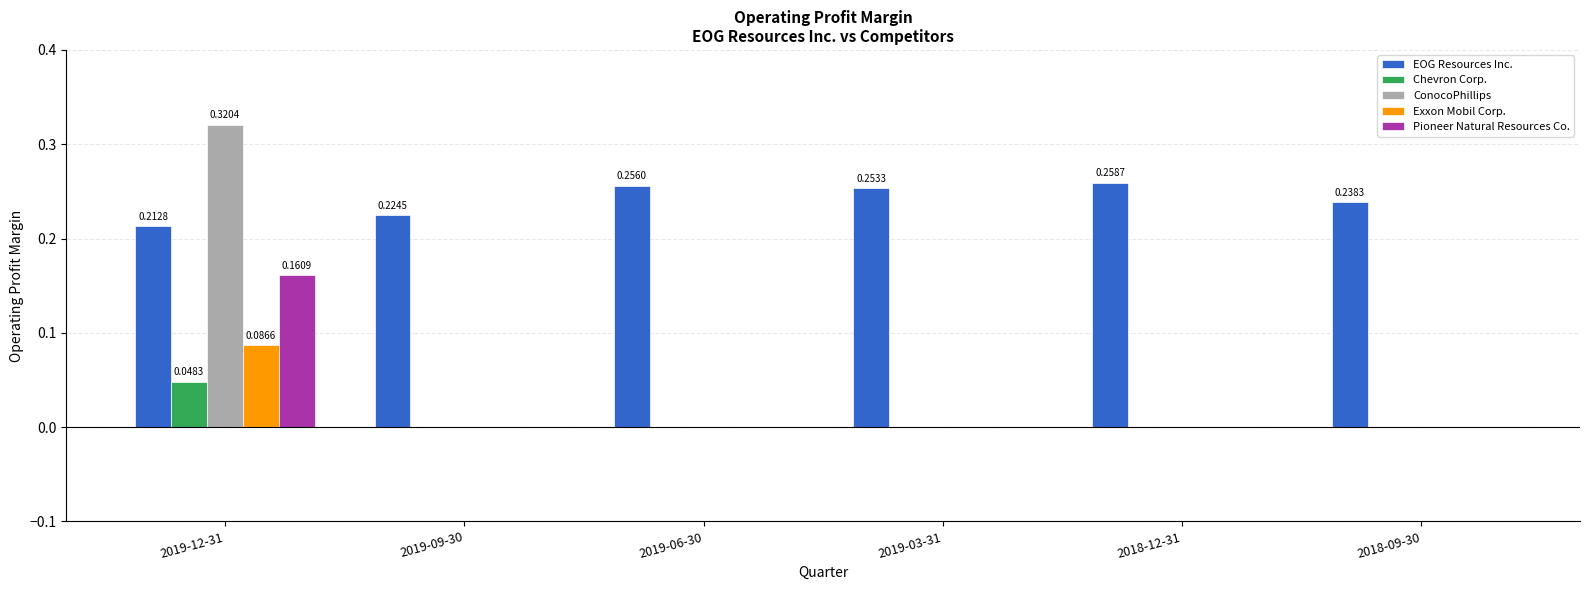

Which series changed the most between 2019-09-30 and 2018-09-30?

EOG Resources Inc.